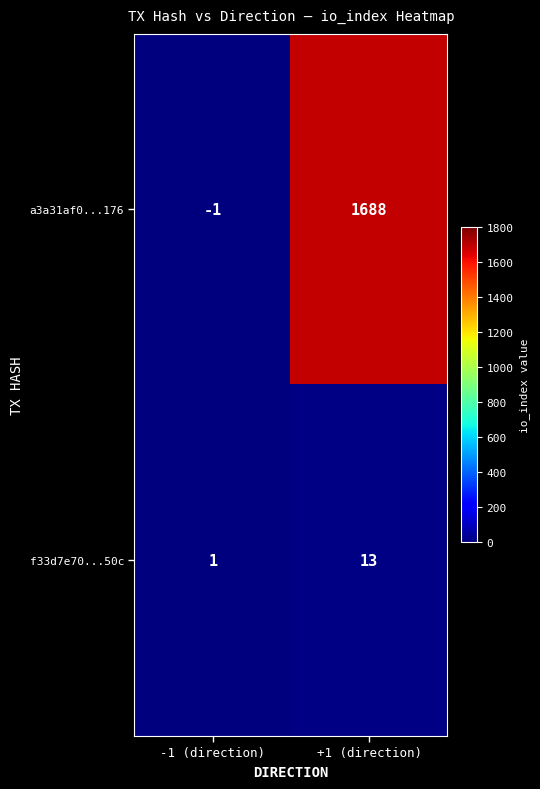

Reading left to right, extract all data points from this chart.

a3a31af0...176: -1 (direction)=-1	+1 (direction)=1688
f33d7e70...50c: -1 (direction)=1	+1 (direction)=13